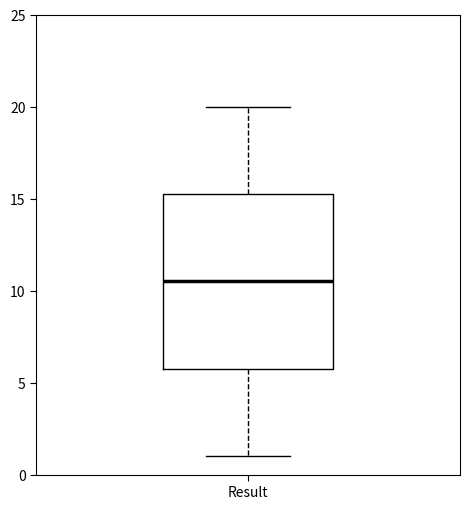

Where is the lower edge of the box for Result on the y-axis? The values are not printed on the chart, so give them approximately, as read against the axis.

6.0